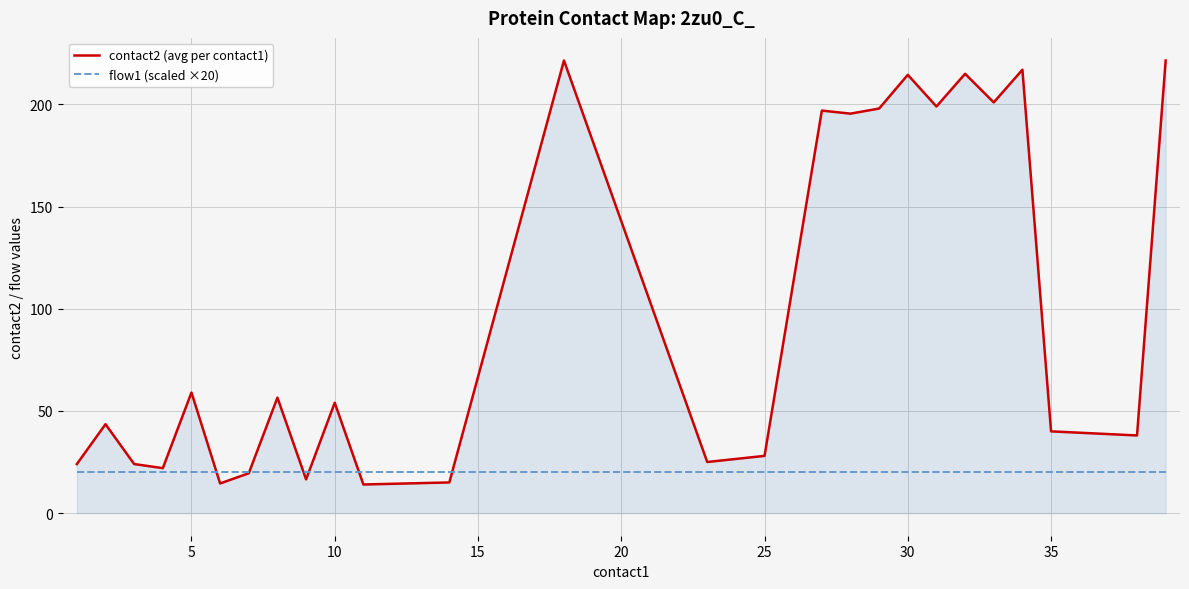

Which series has the largest total across all categories?

contact2 (avg per contact1)